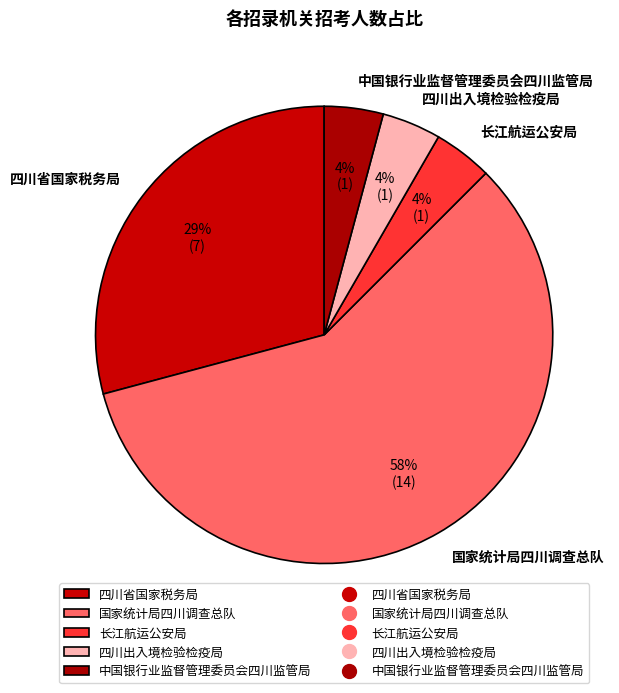

What is the largest slice in the pie chart?

国家统计局四川调查总队